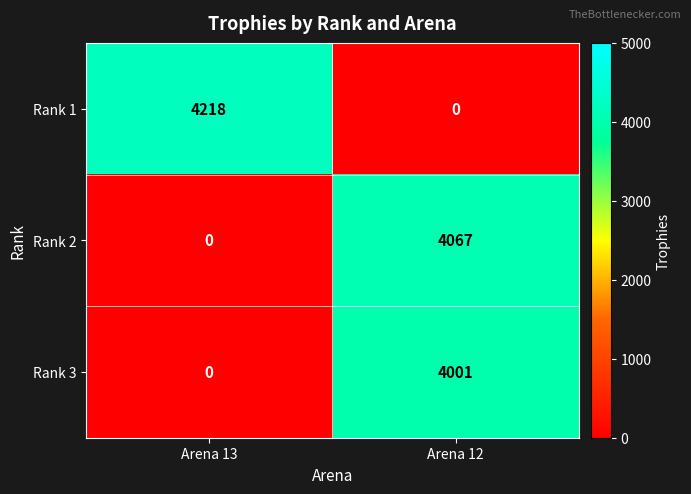

List the series in order of their overall mean, lowest first.

Rank 3, Rank 2, Rank 1